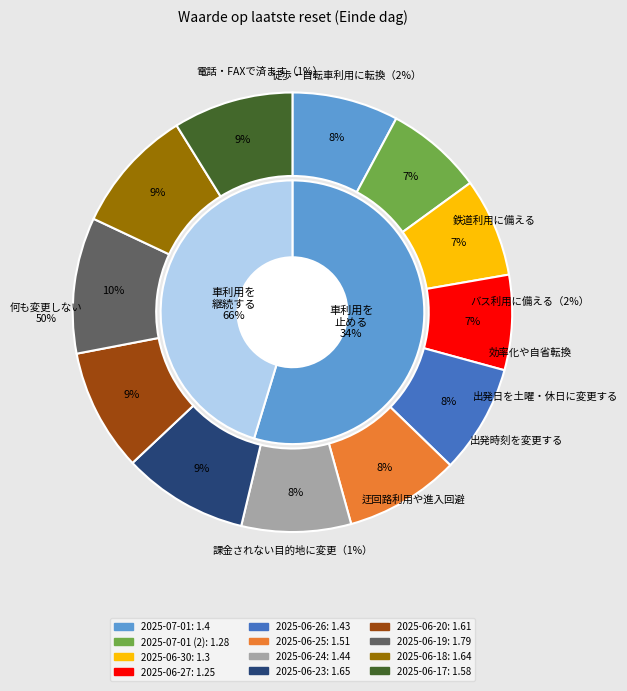

How many slices are in this pie chart?

12